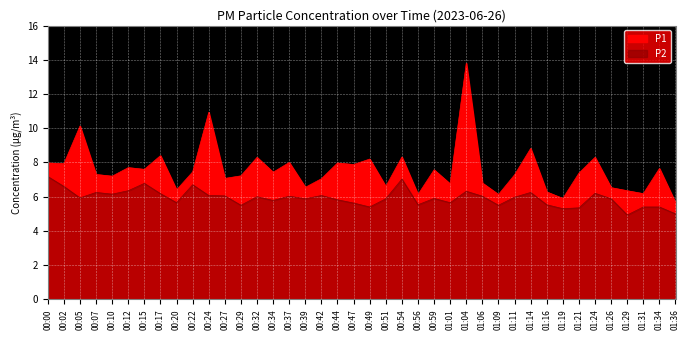

What position from the left is 00:00?

1